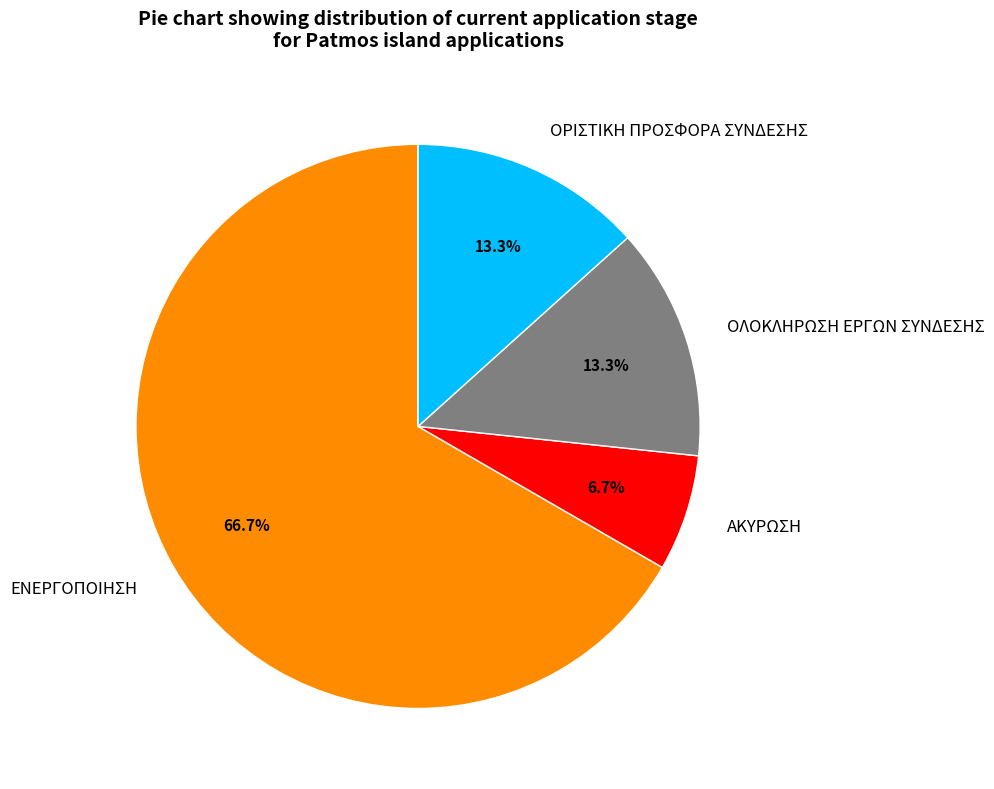

What is the largest slice in the pie chart?

ΕΝΕΡΓΟΠΟΙΗΣΗ